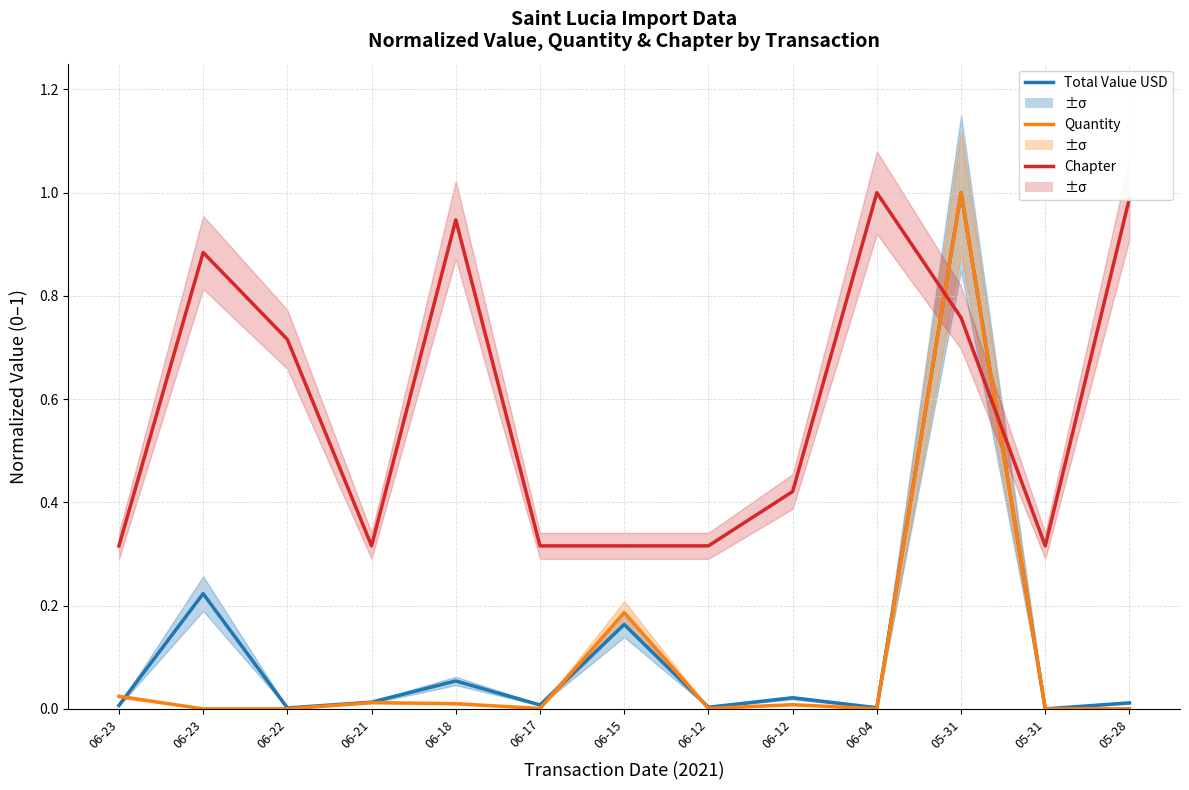

List the series in order of their peak value, lowest first.

Total Value USD, Quantity, Chapter